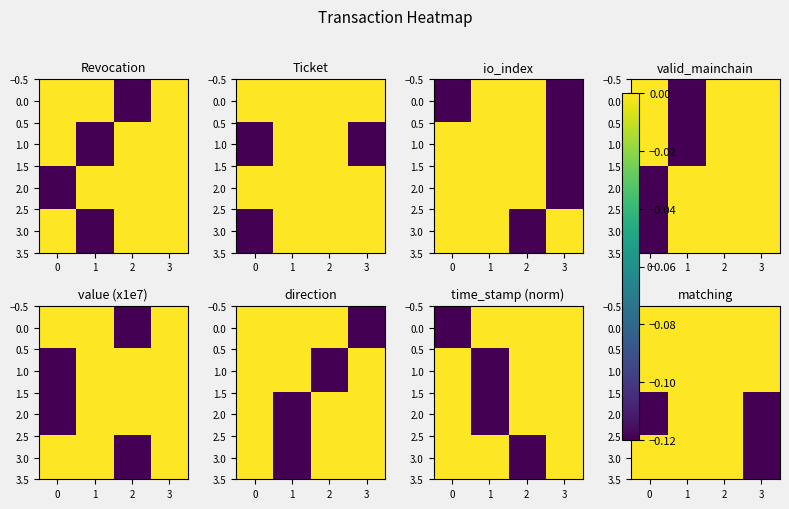

True or false: 1.0 has a value of 0.0 at 0.

True